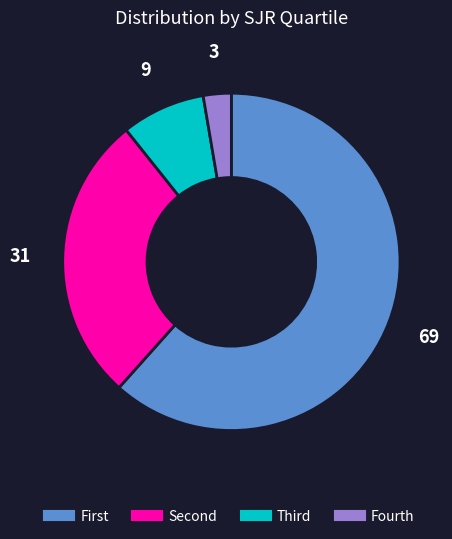

Is there any slice that represents more than half of the pie?

Yes